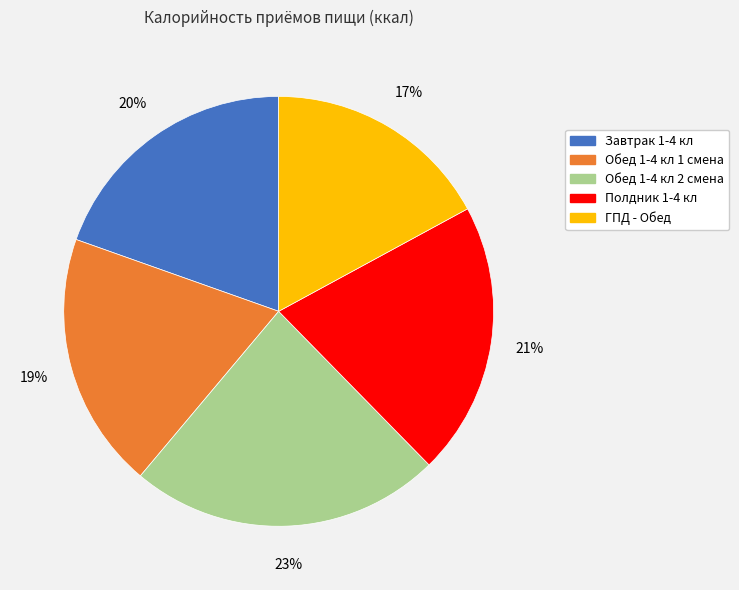

Does any single category account for the majority?

No